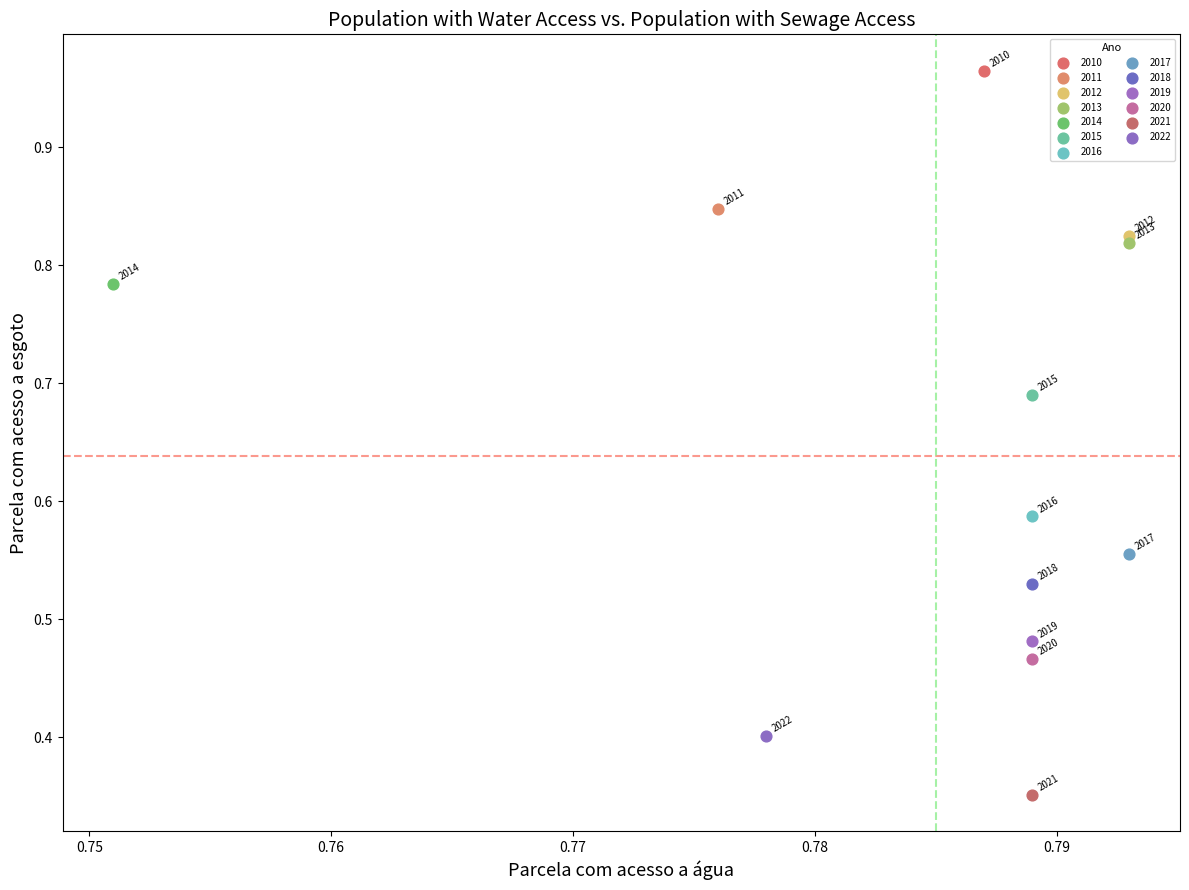

Which series contains the highest Y value?

2010